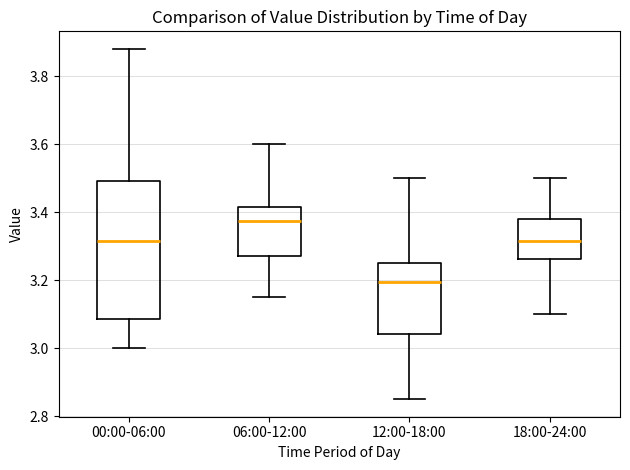

Where does the upper whisker of the box for 06:00-12:00 end on the y-axis? The values are not printed on the chart, so give them approximately, as read against the axis.

3.60